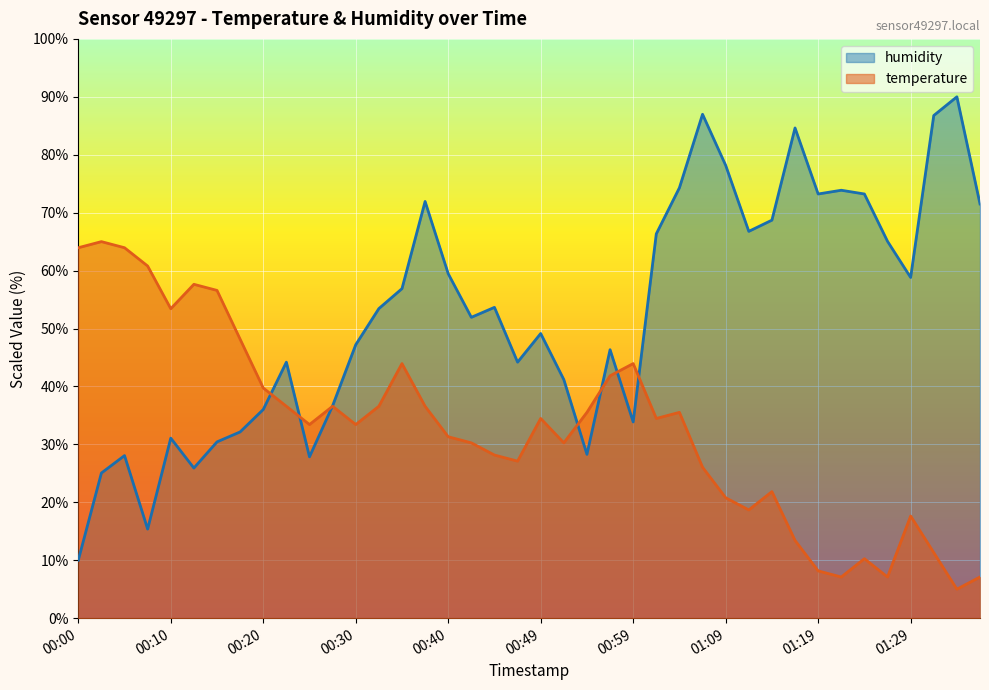

Where is the first local minimum for temperature?

00:10